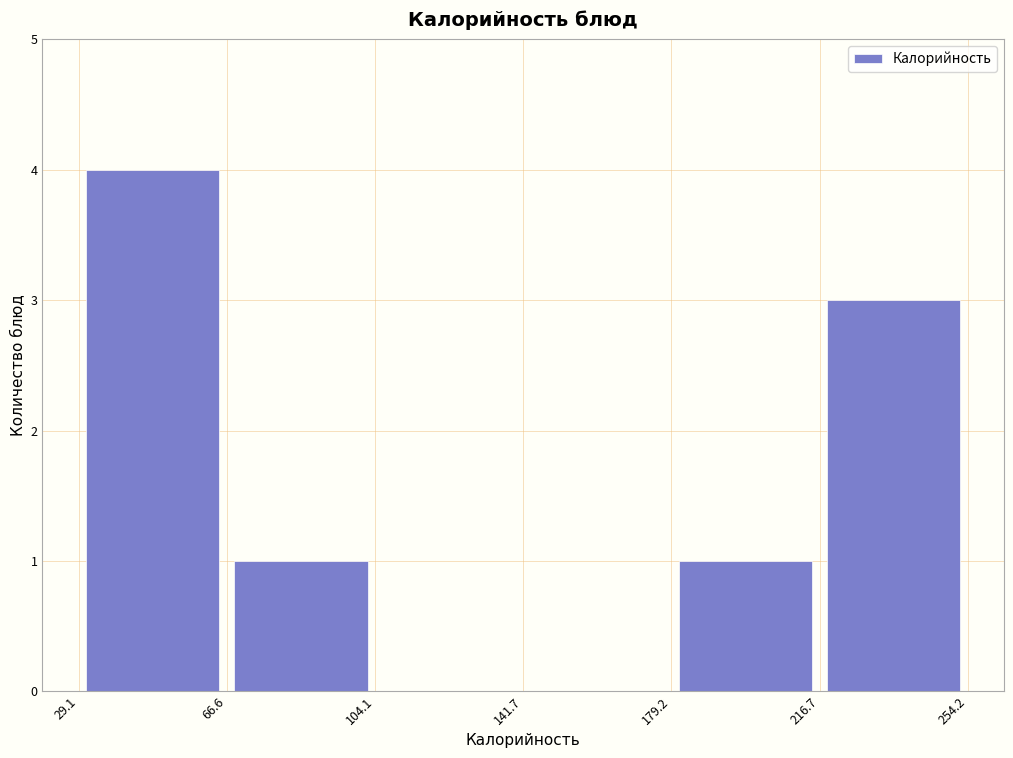

Reading left to right, transcribe this chart: for each bar, give the range it covers on the x-axis and its height. The values are not printed on the chart, so give them approximately, as read against the axis.

29.1 to 66.6: 4
66.6 to 104.1: 1
104.1 to 141.7: 0
141.7 to 179.2: 0
179.2 to 216.7: 1
216.7 to 254.2: 3